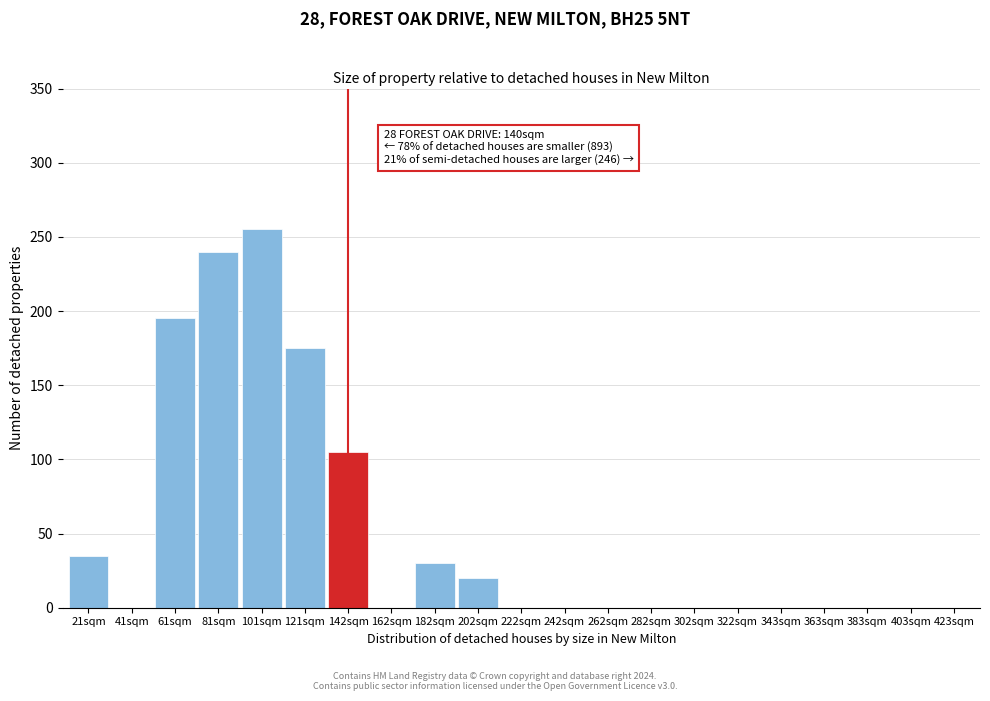

Reading right to left, transcribe all the data shown in this chart.

423sqm=0	403sqm=0	383sqm=0	363sqm=0	343sqm=0	322sqm=0	302sqm=0	282sqm=0	262sqm=0	242sqm=0	222sqm=0	202sqm=20	182sqm=30	162sqm=0	142sqm=105	121sqm=175	101sqm=255	81sqm=240	61sqm=195	41sqm=0	21sqm=35